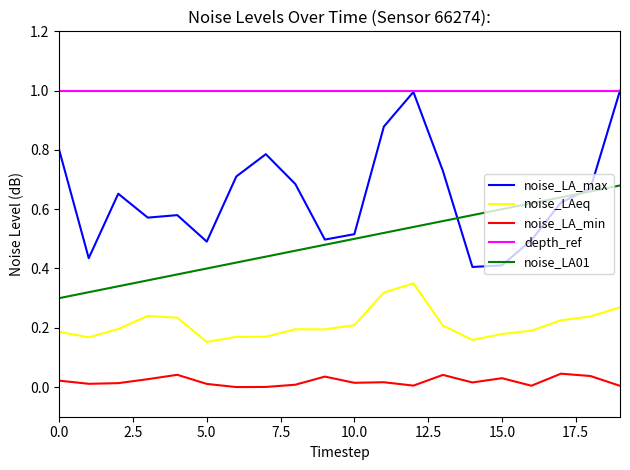

True or false: noise_LAeq and noise_LA_max cross at least once.

False